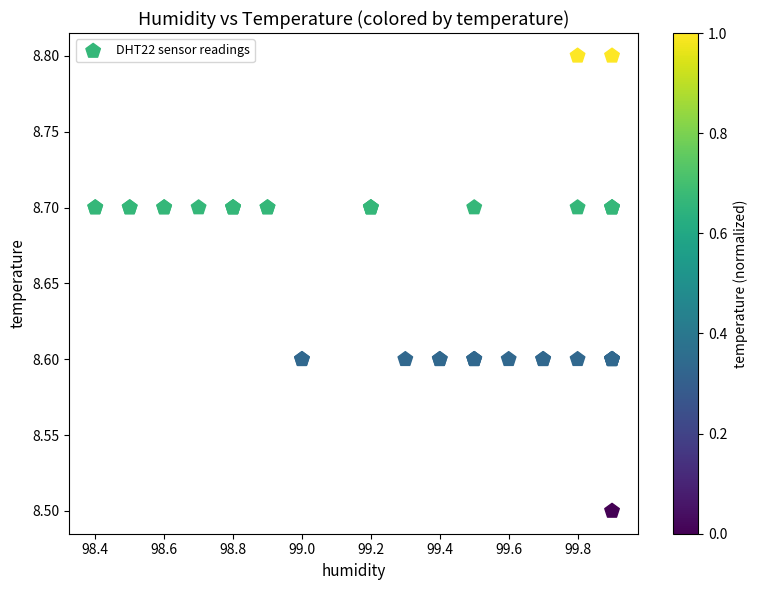

What Y value in the scatter plot is closest to 8?

8.5